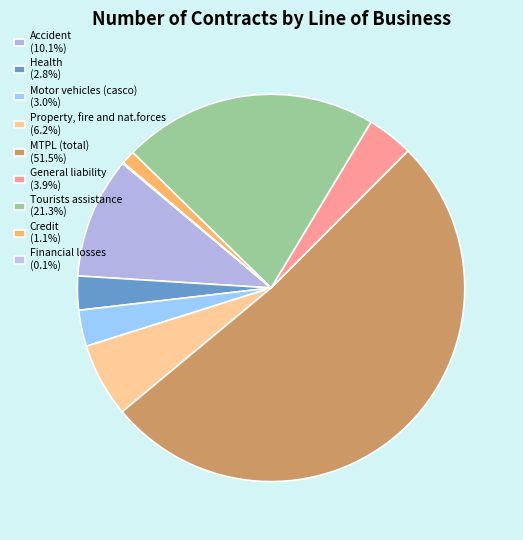

Which has a higher value, Financial losses or Tourists assistance?

Tourists assistance